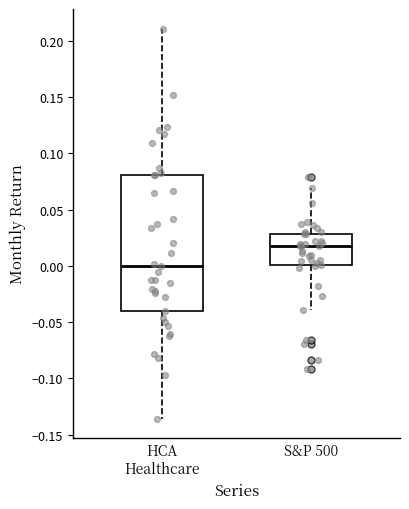

Where does the median line of the box for HCA Healthcare sit on the y-axis? The values are not printed on the chart, so give them approximately, as read against the axis.

0.000